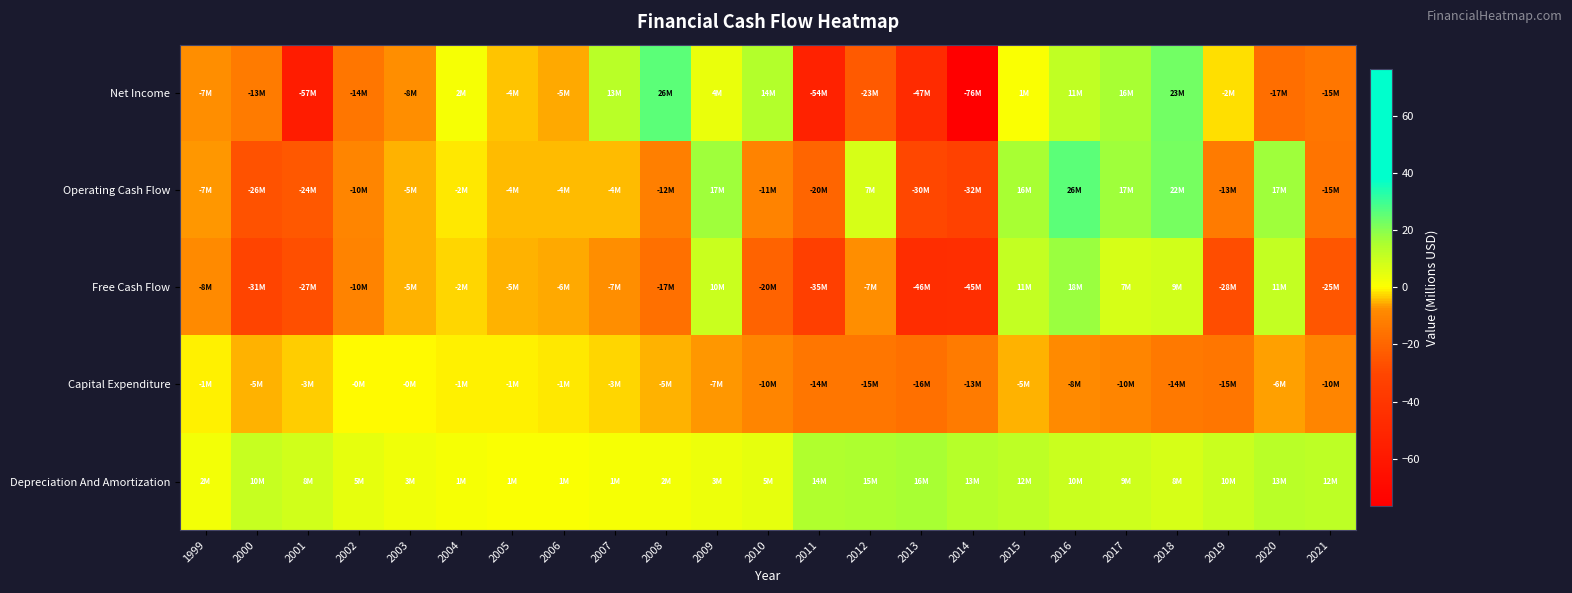

Which has a higher value, 2011 or 2015?

2015